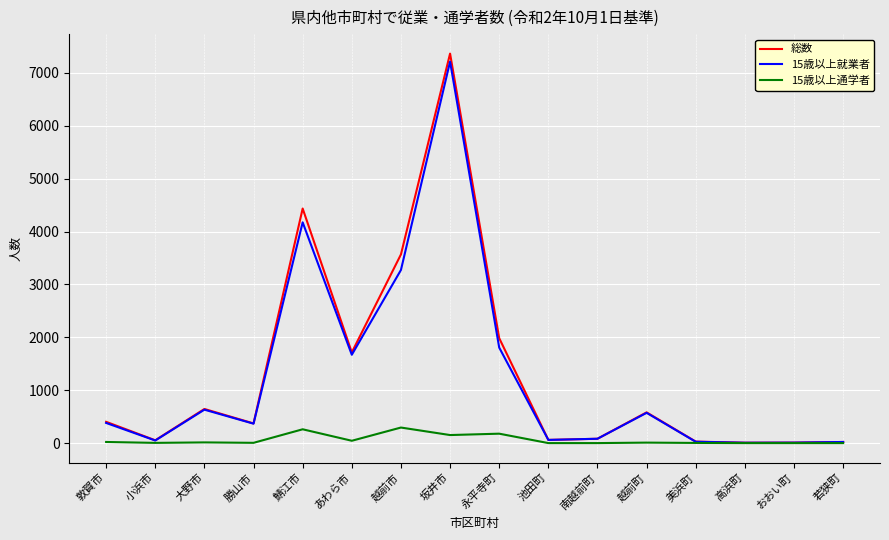

What is the sum of all 総数 values?

21325